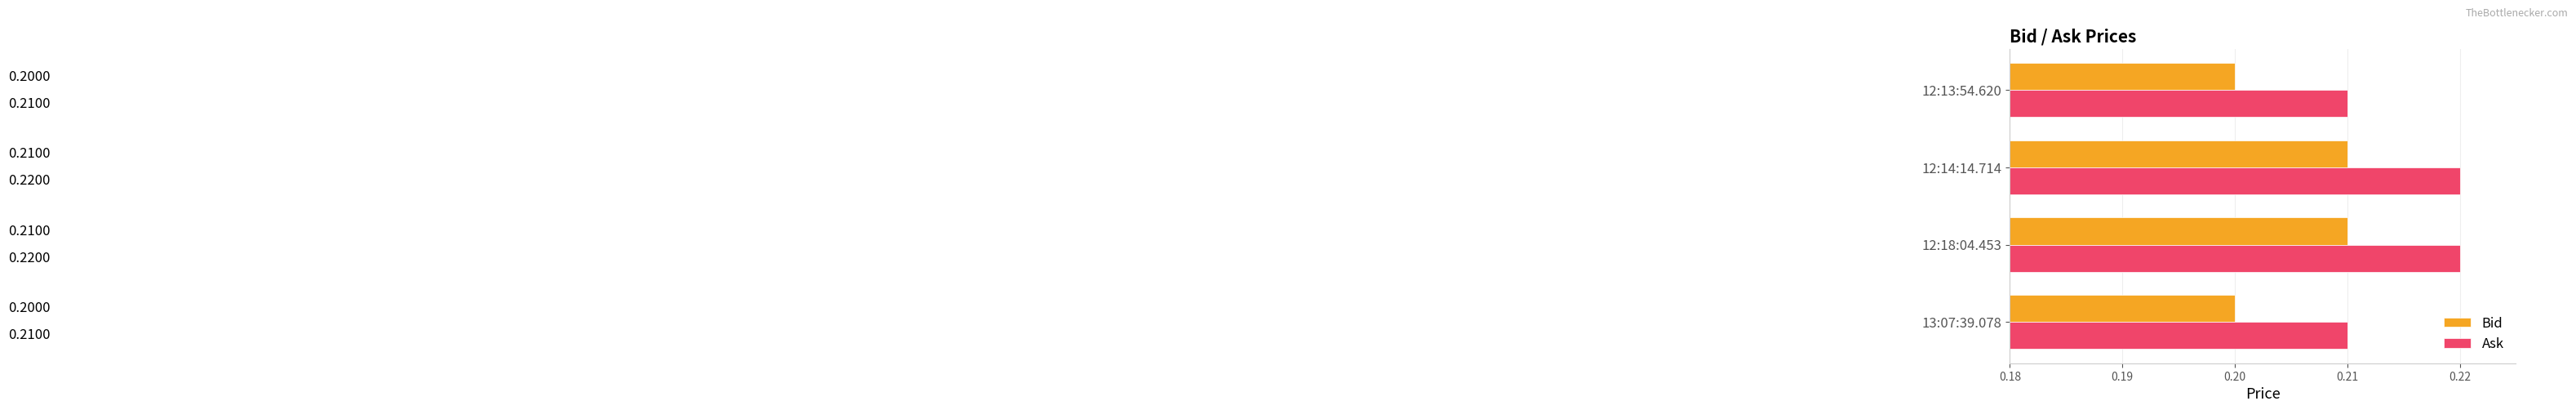

What is the sum of all Ask values?

0.9